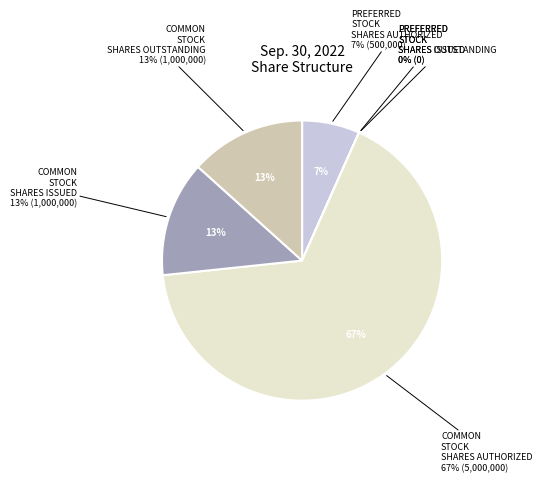

Is there a majority slice in this chart?

Yes